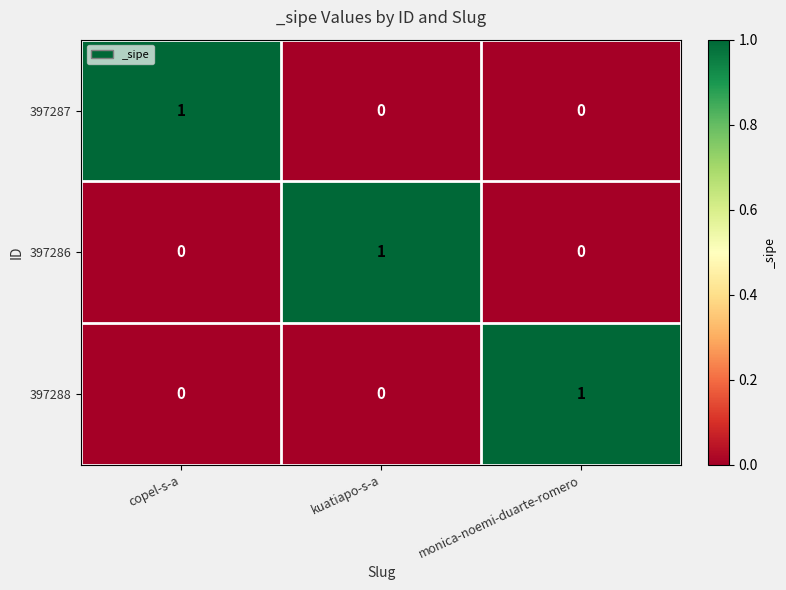

Which category has the highest value in the 397288 series?

monica-noemi-duarte-romero